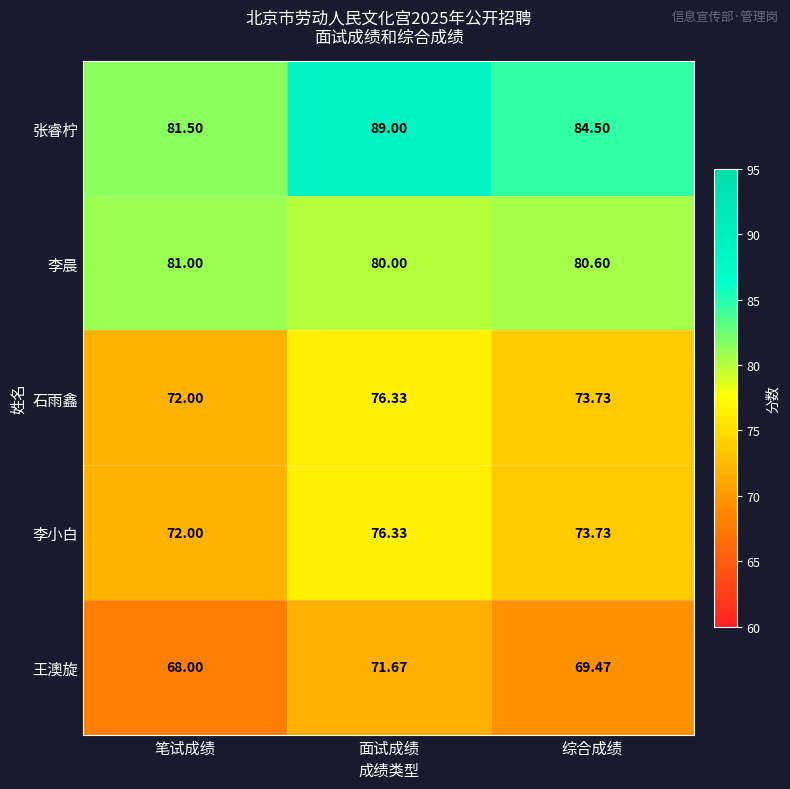

Where does the 张睿柠 series first go above 84?

面试成绩